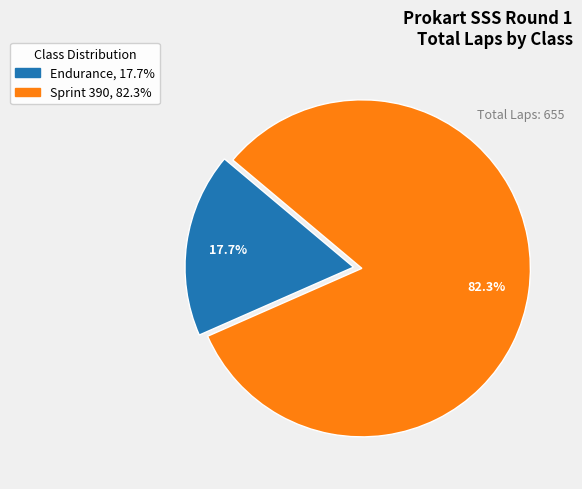

To the nearest percent, what is the average slice percentage?

50%